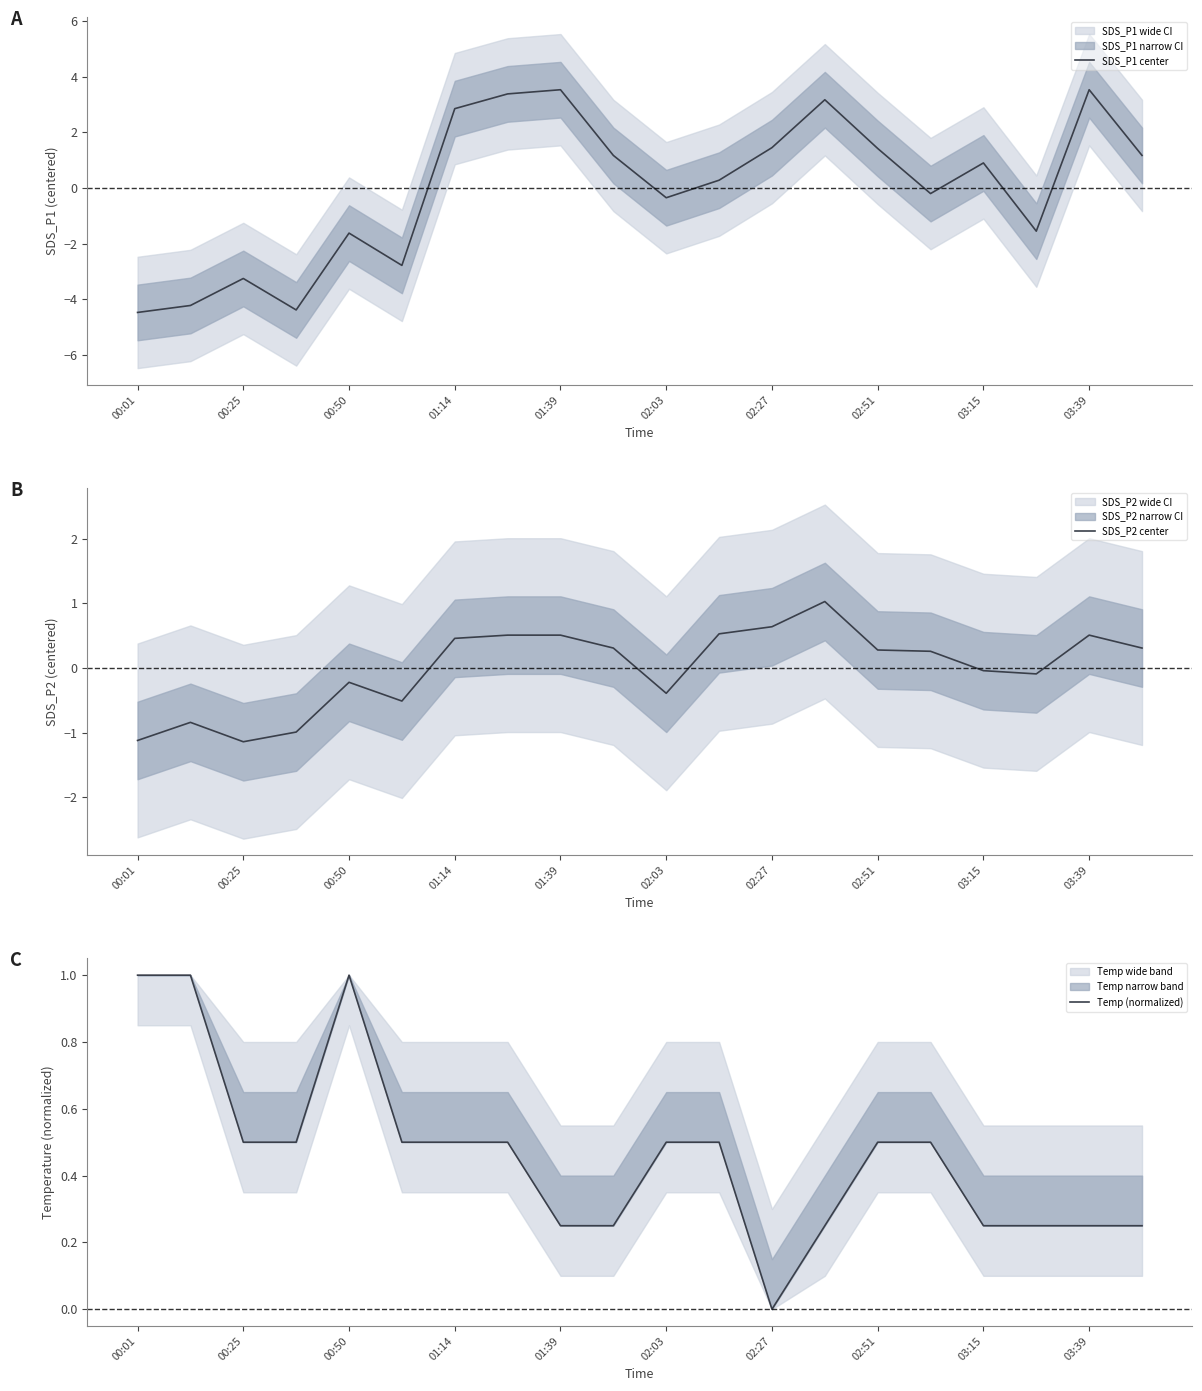

Does the chart have visible grid lines?

No